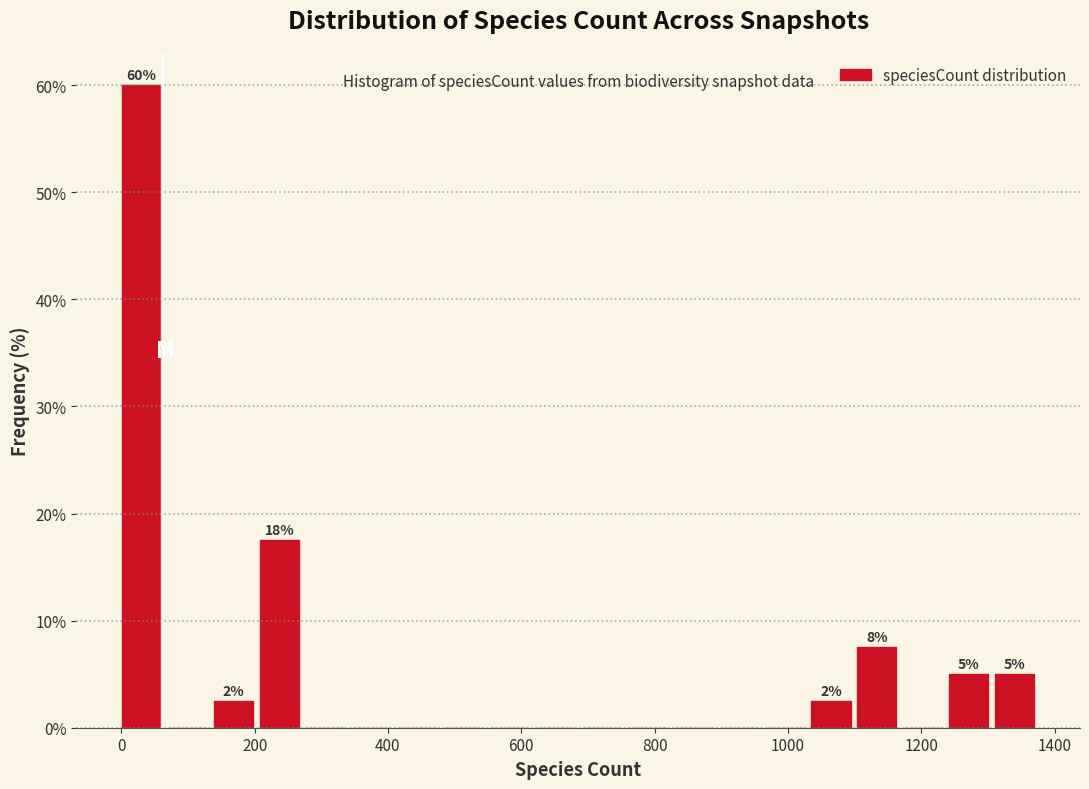

Around what value on the x-axis is the tallest bar? Give the approximate position of its centre, as read against the axis.

40